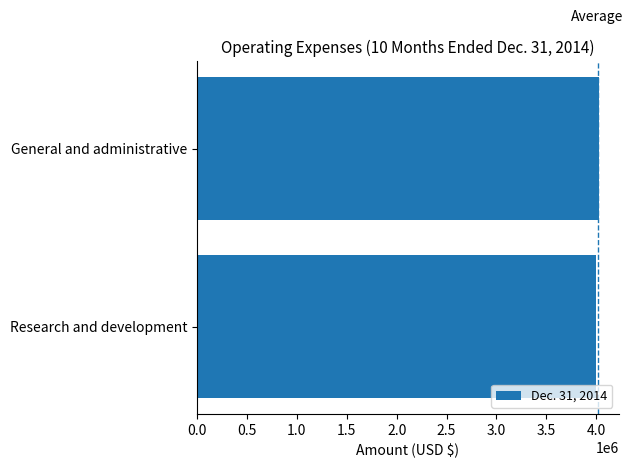

How many data points does each series have?

2